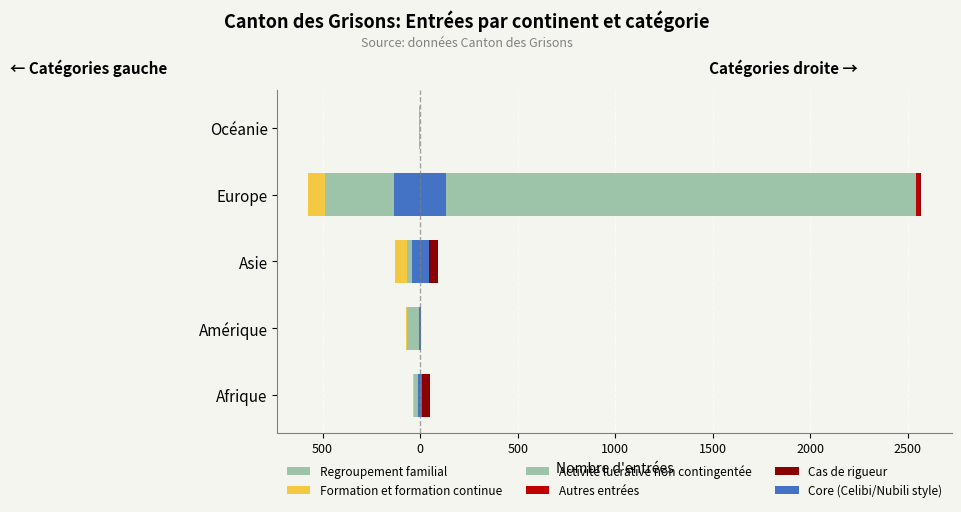

Does the chart contain stacked bars?

No